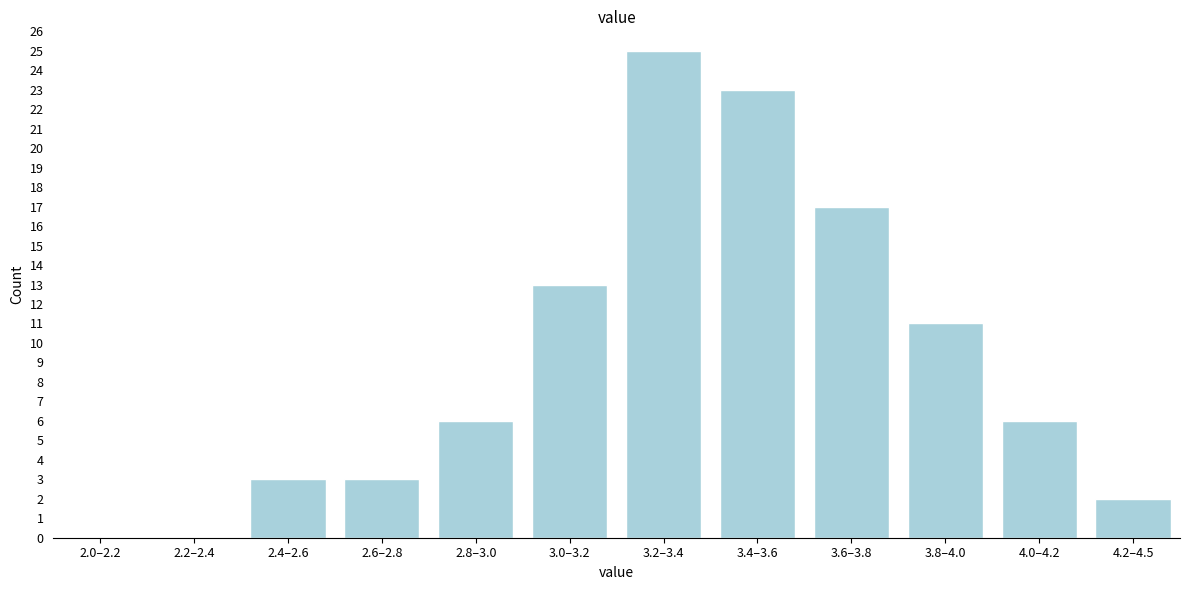

Reading right to left, what are all the values shown in this chart?

4.2–4.5=2	4.0–4.2=6	3.8–4.0=11	3.6–3.8=17	3.4–3.6=23	3.2–3.4=25	3.0–3.2=13	2.8–3.0=6	2.6–2.8=3	2.4–2.6=3	2.2–2.4=0	2.0–2.2=0